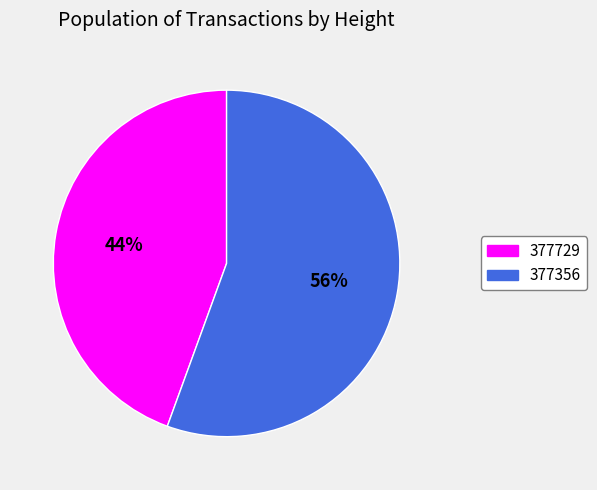

Between 377729 and 377356, which is larger?

377356